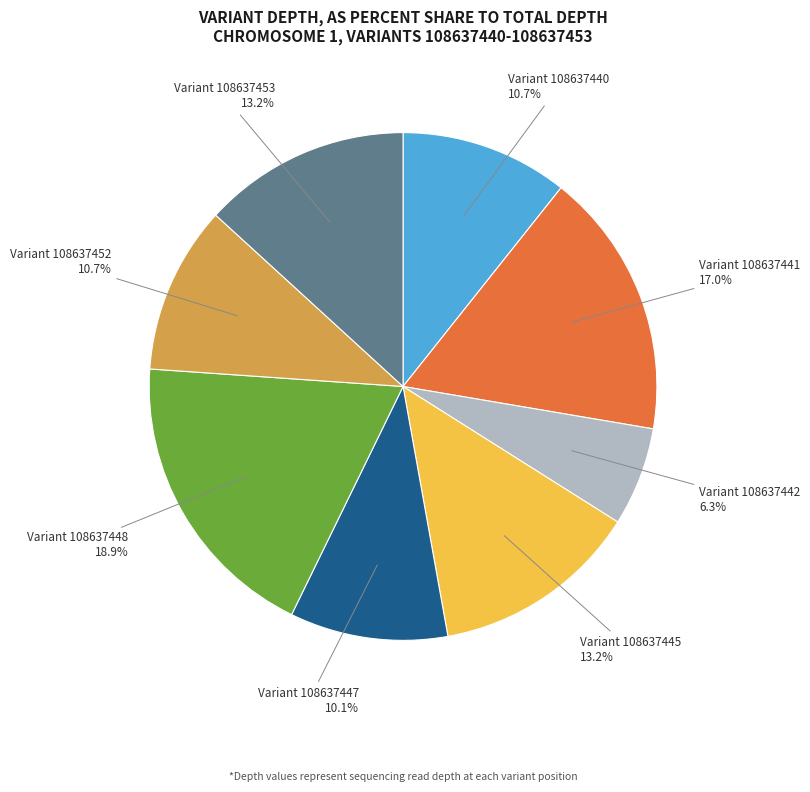

Between Variant 108637440 10.7% and Variant 108637448 18.9%, which is larger?

Variant 108637448 18.9%